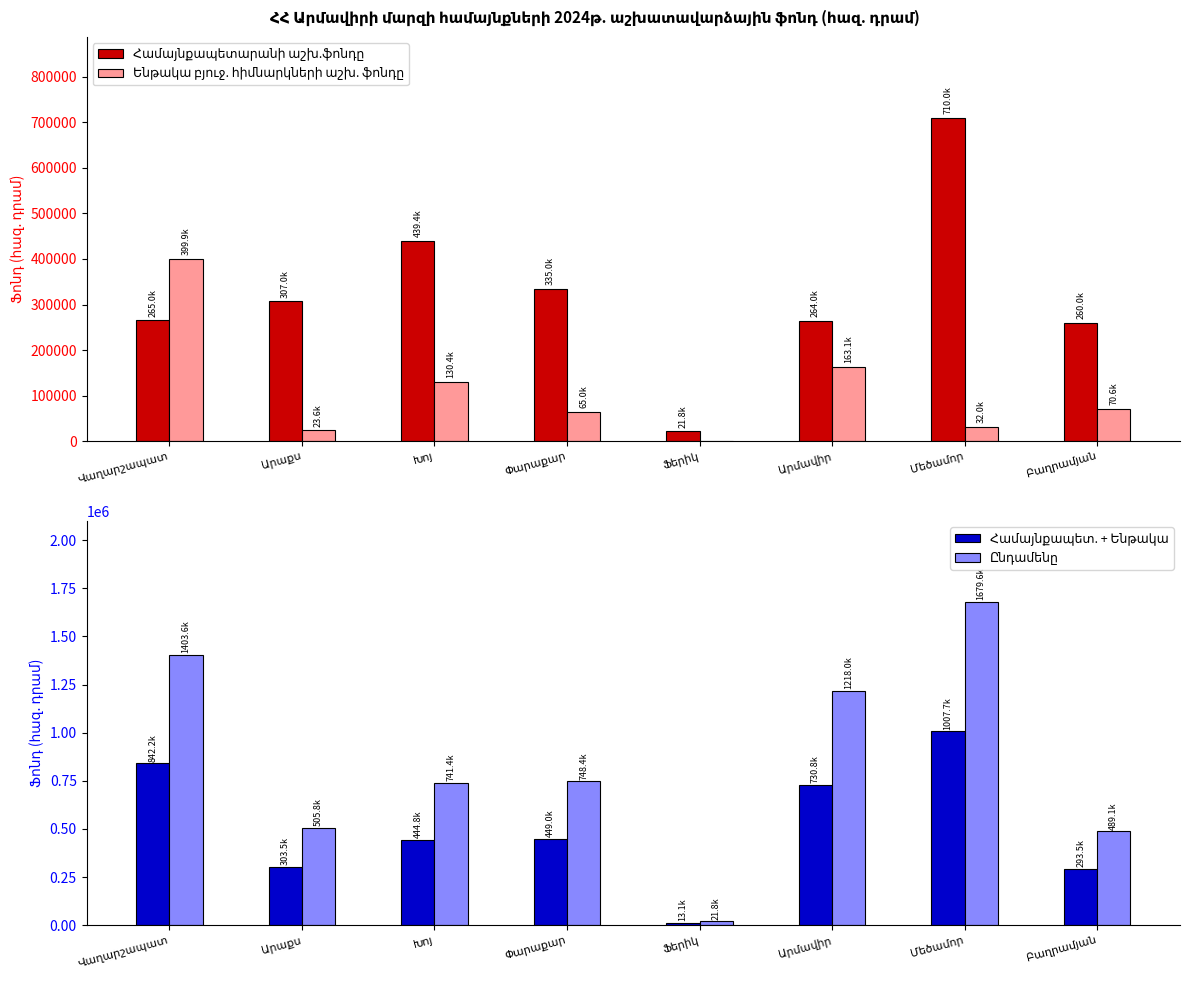

At how many categories does at least one series exceed 123876?

7